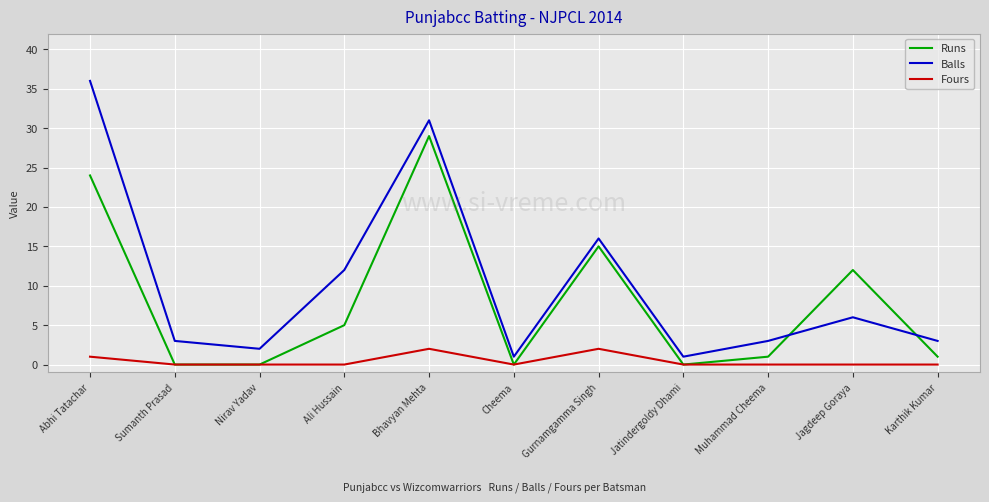

What is the total value across all series at Ali Hussain?

17